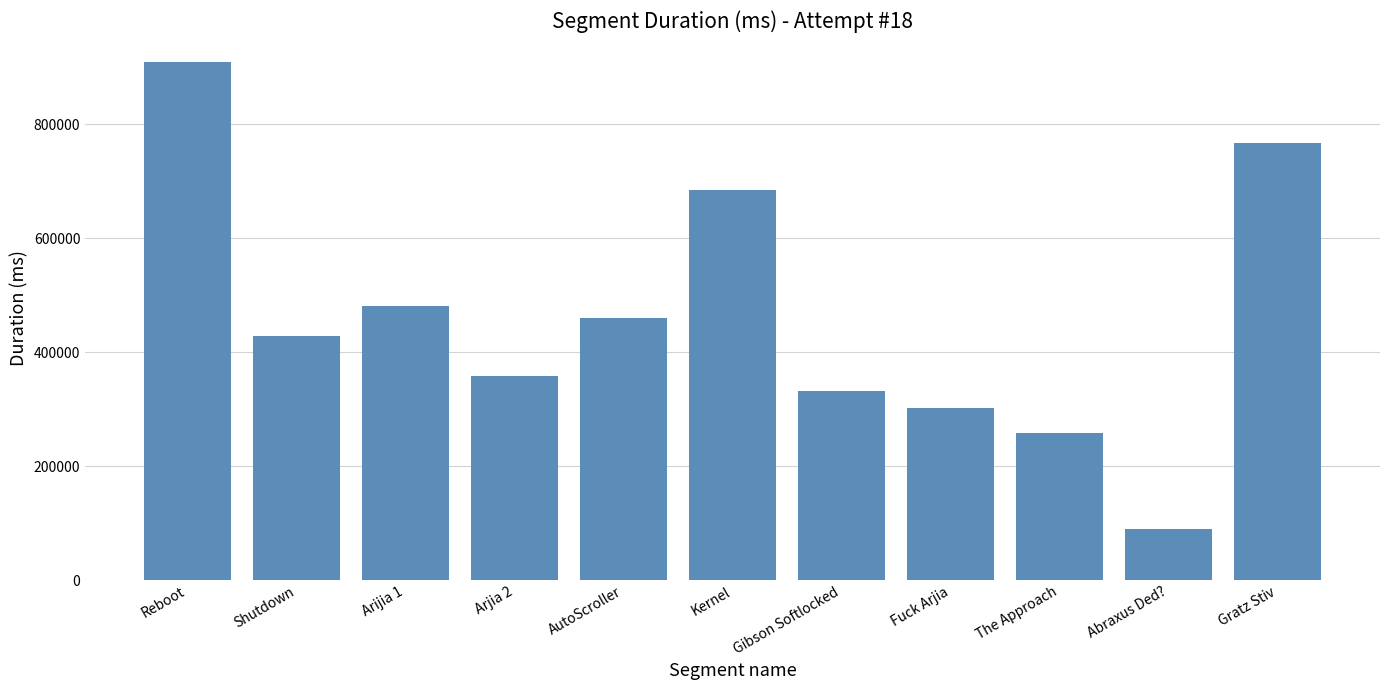

What is the difference between the second highest and second lowest values?

508301